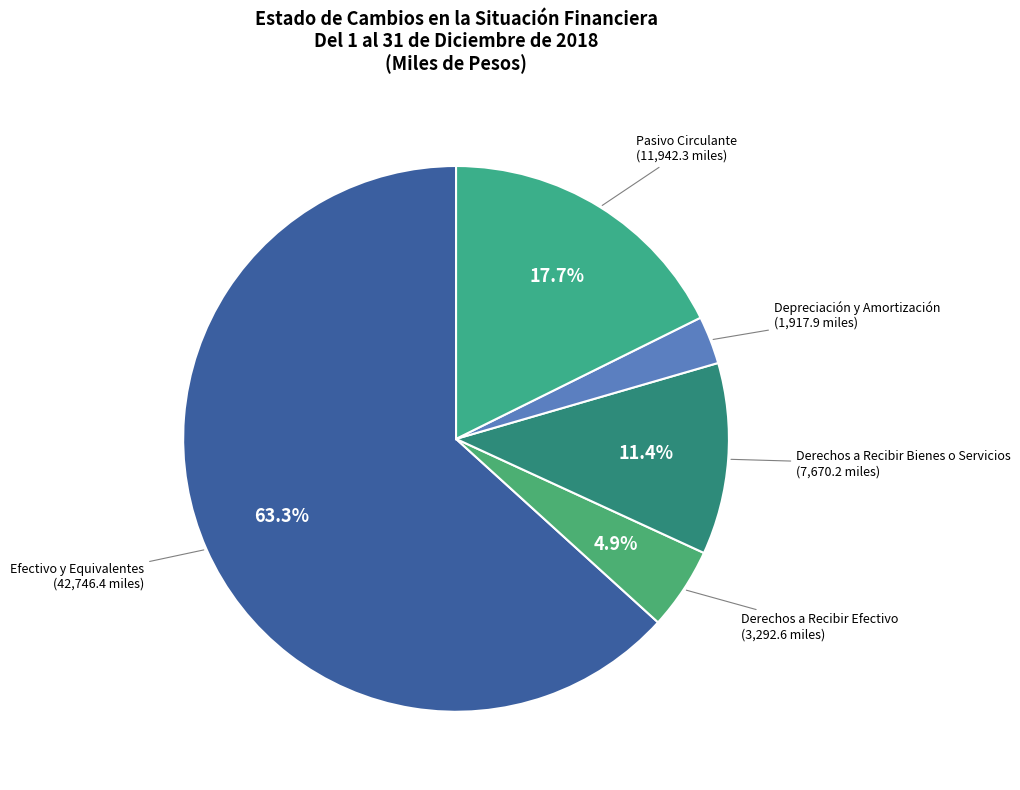

Between Pasivo Circulante and Depreciación y Amortización, which is larger?

Pasivo Circulante